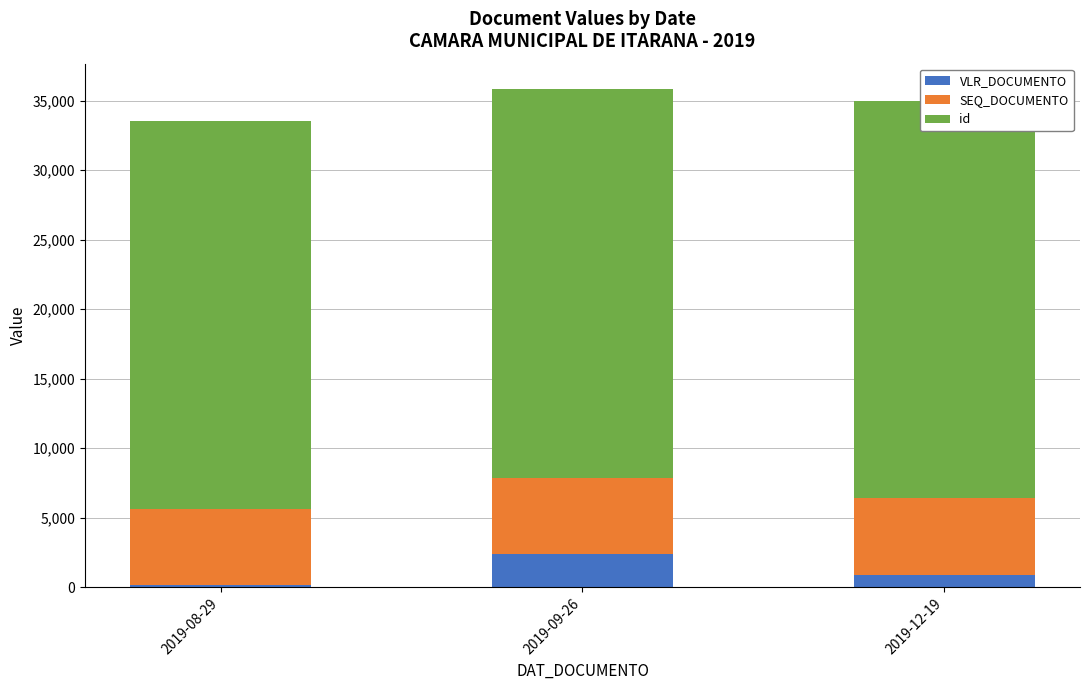

How many bars are there in total?

9